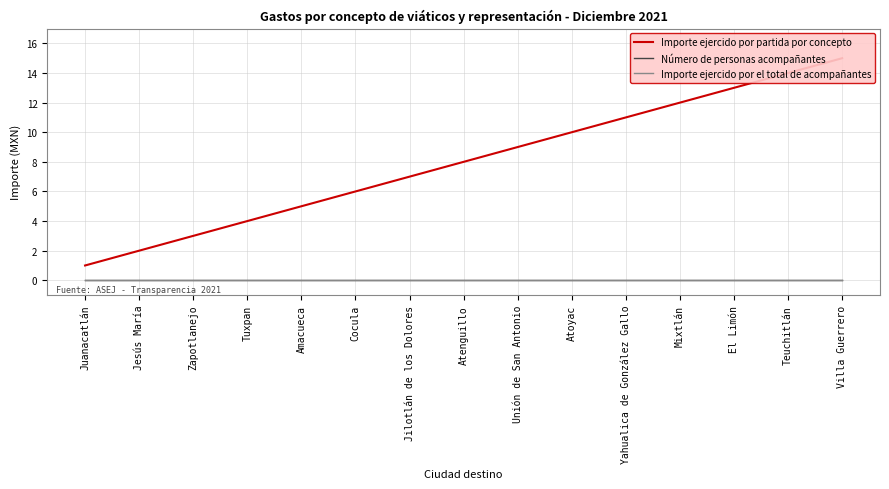

True or false: Importe ejercido por partida por concepto and Número de personas acompañantes cross at least once.

False